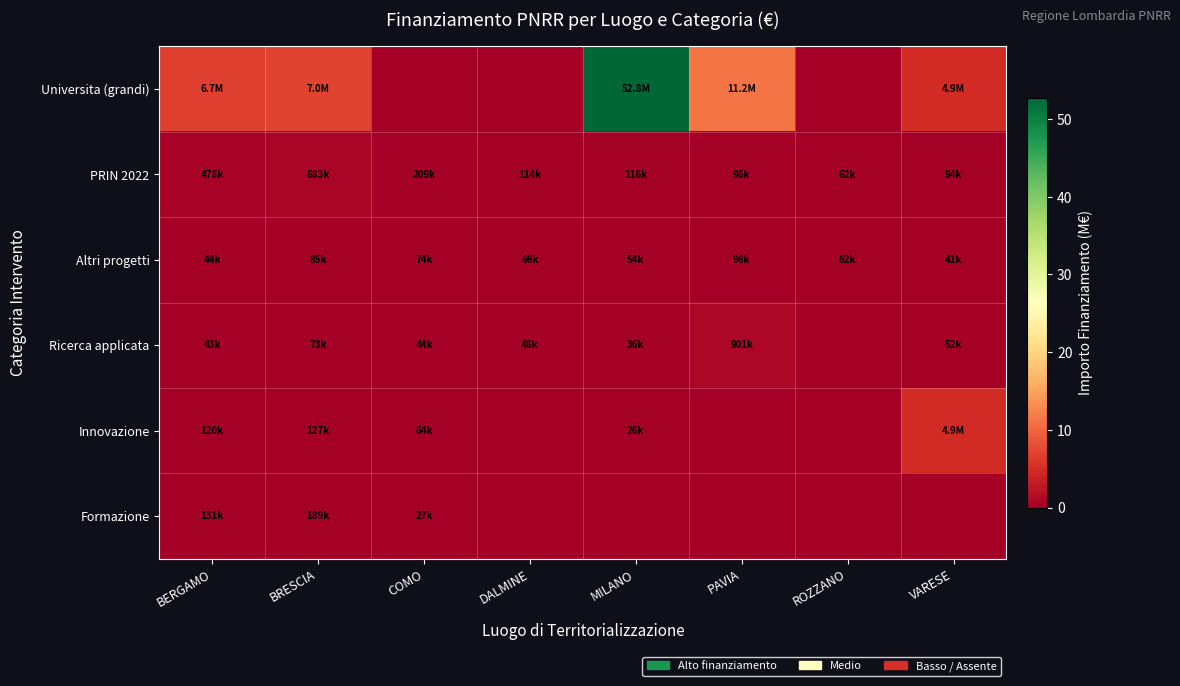

Which category has the highest value across all series?

MILANO